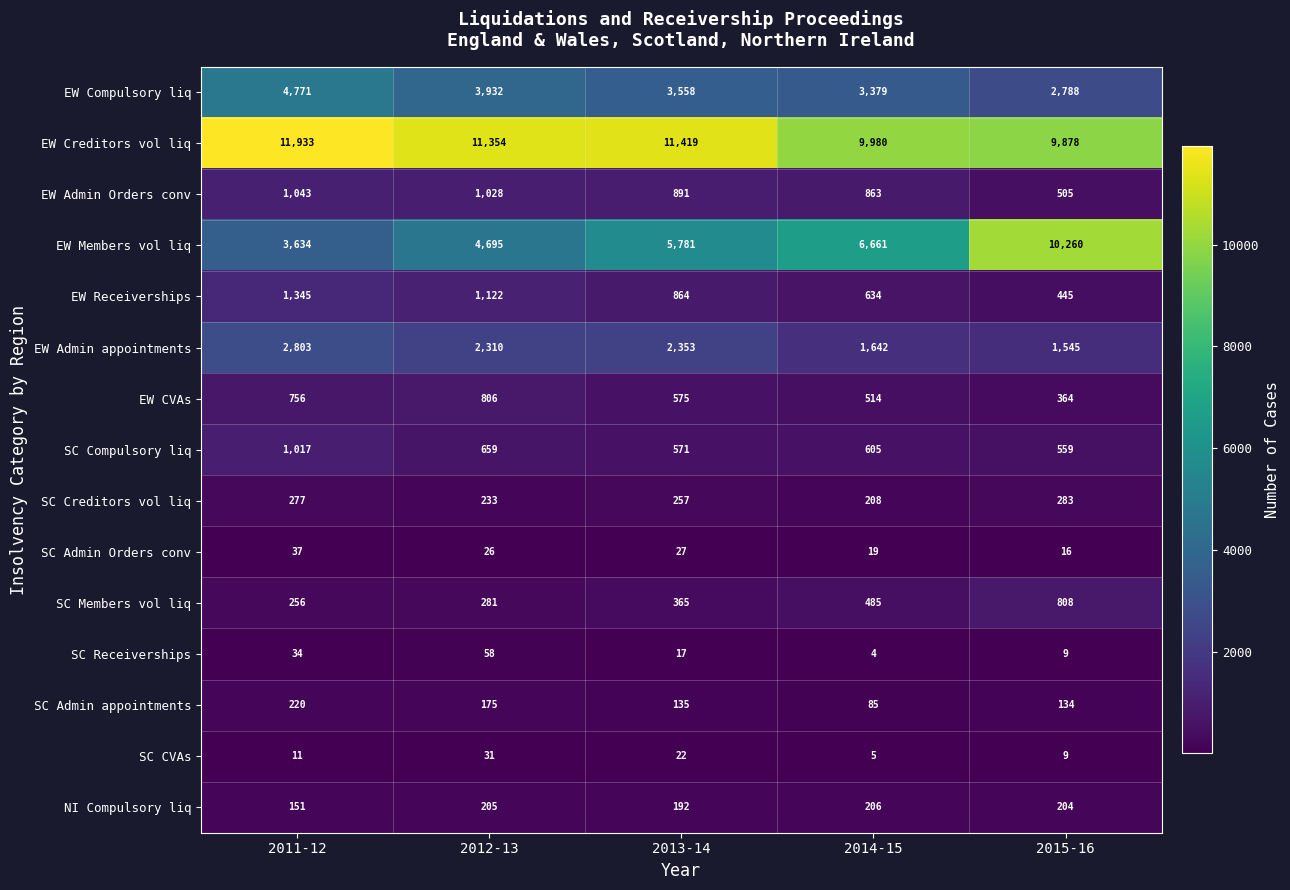

Is it true that SC Admin appointments equals 67 at 2013-14?

False